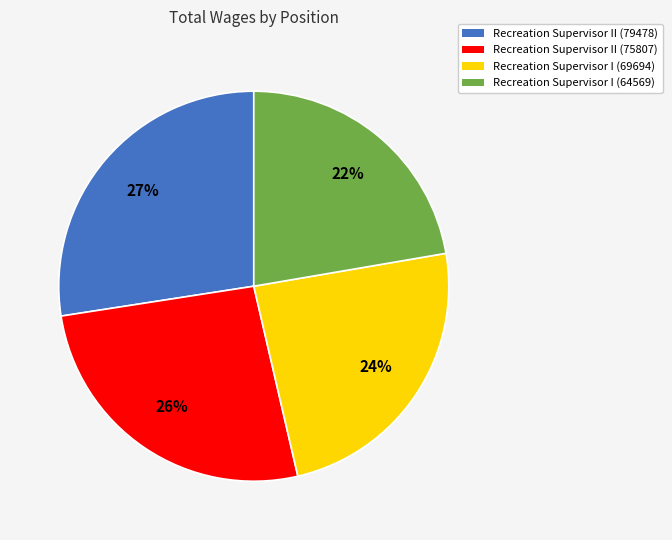

Count the number of slices in the pie.

4